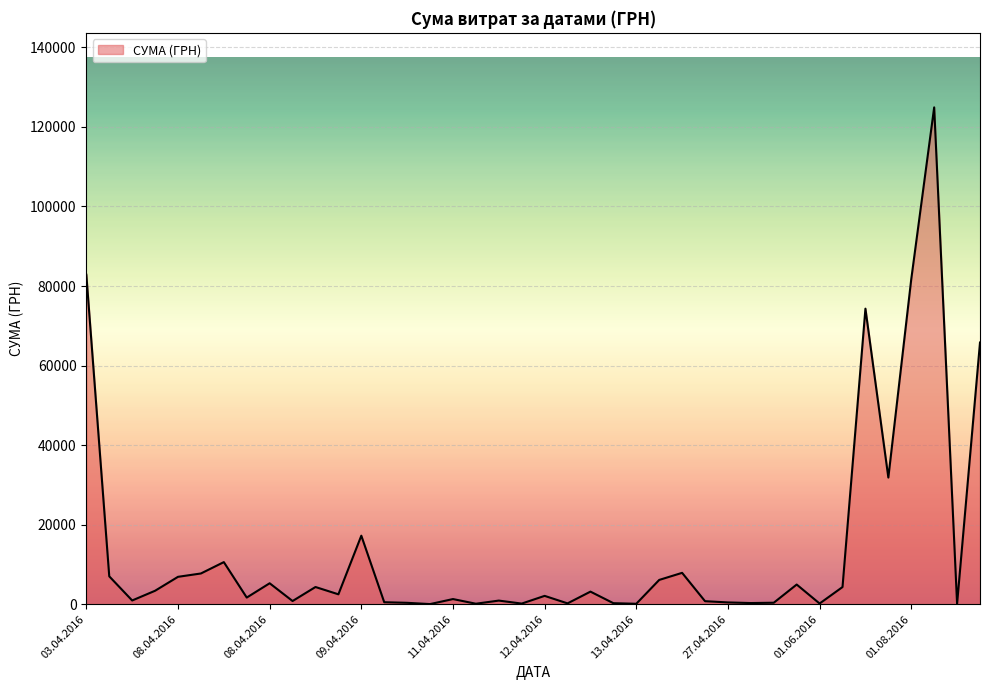

What is the difference between the maximum and minimum values?

124867.4